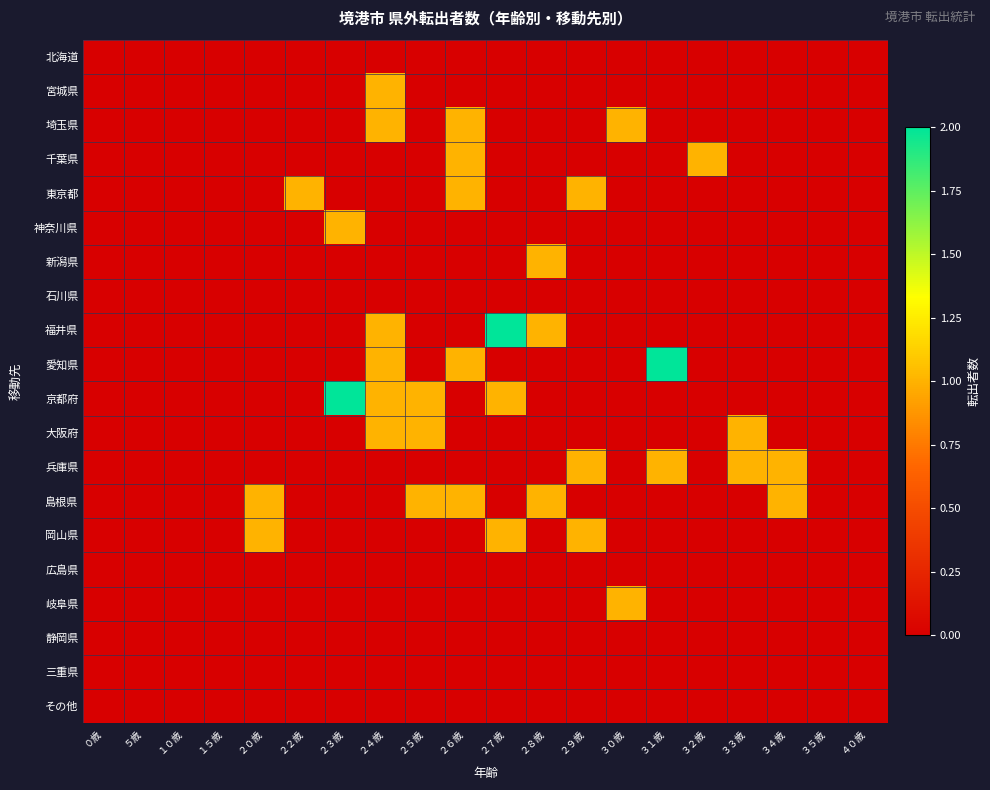

Which label corresponds to the largest value in the chart?

２７歳